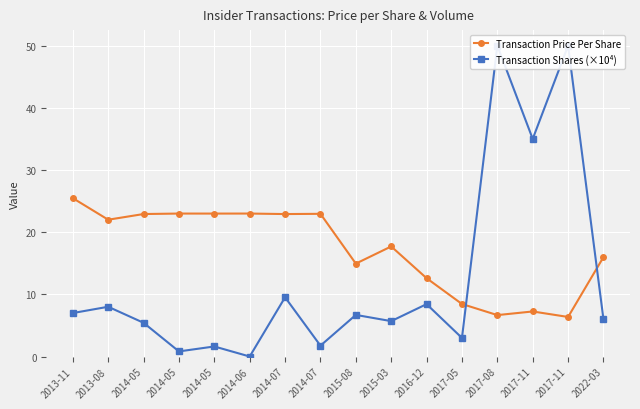

Between 2014-07 and 2022-03, which is larger?

2014-07